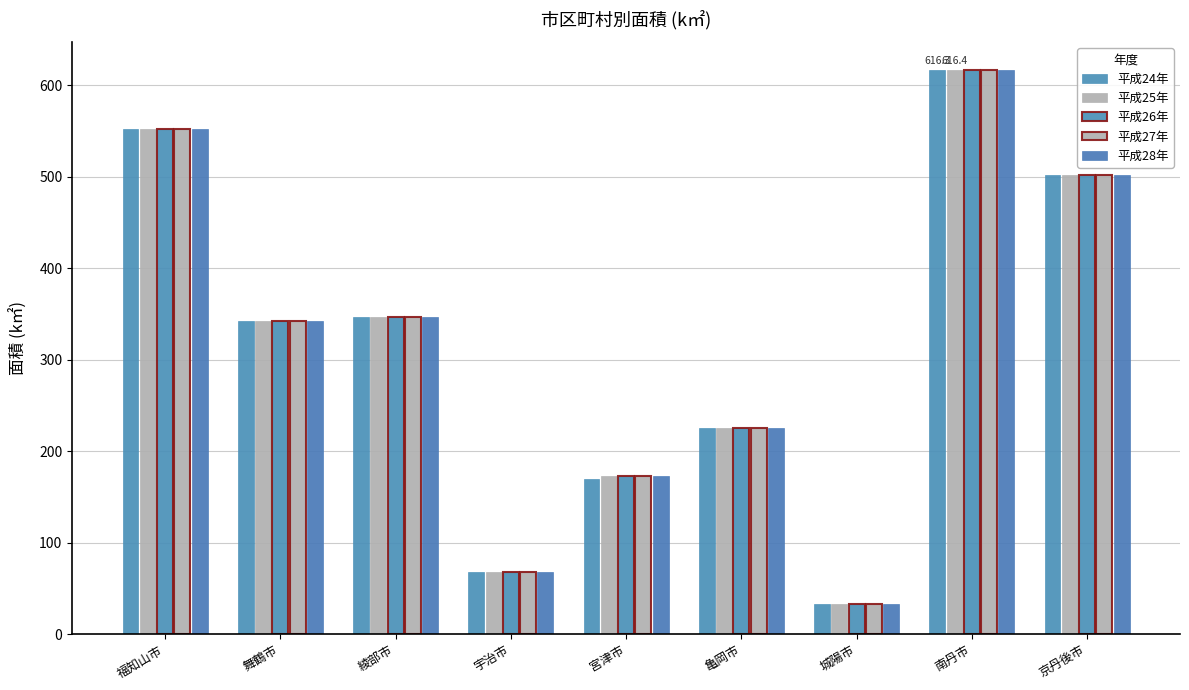

Are the bars grouped side by side (vs. stacked)?

Yes